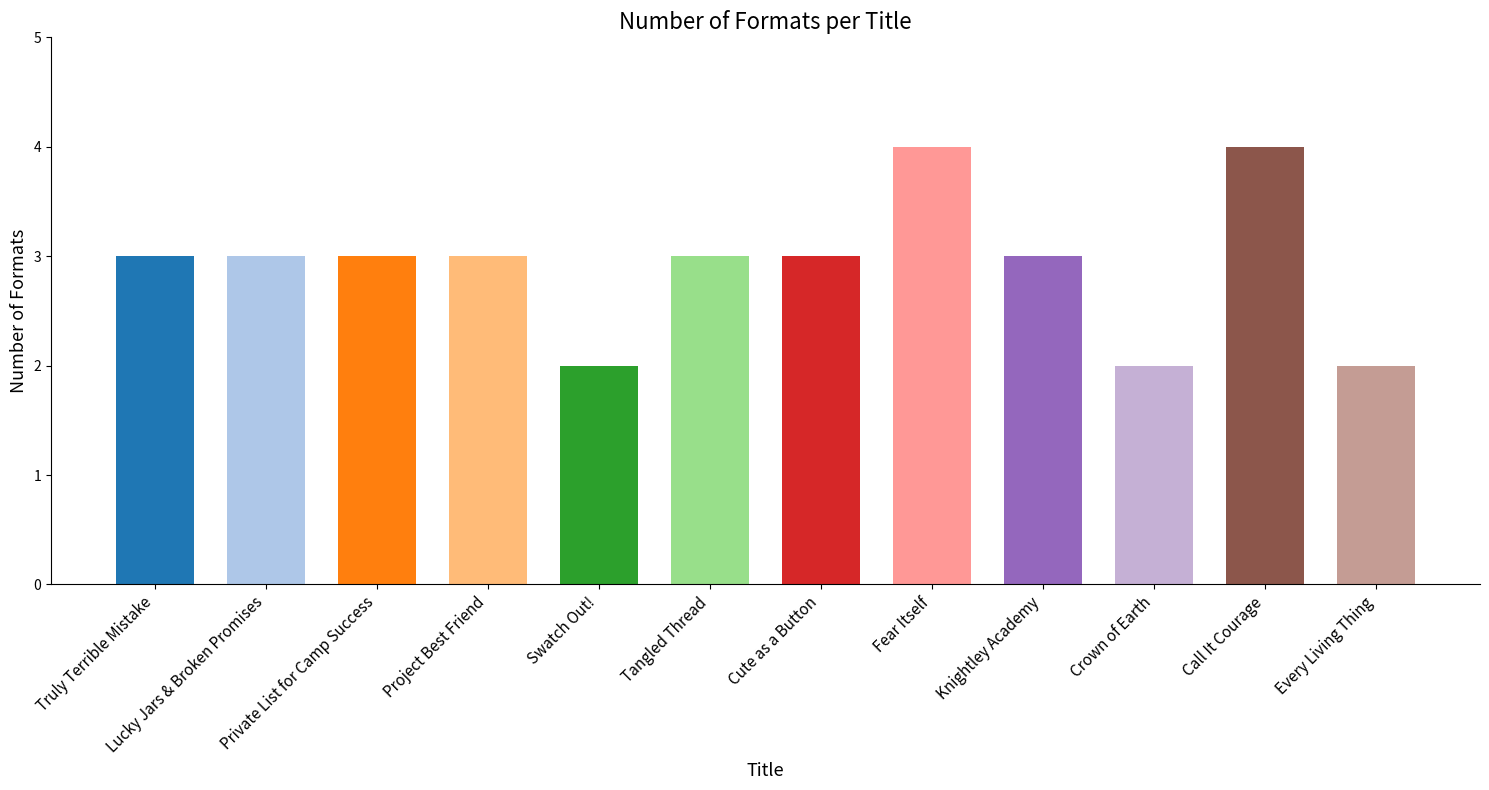

Reading left to right, list all the values displayed in this chart.

3	3	3	3	2	3	3	4	3	2	4	2